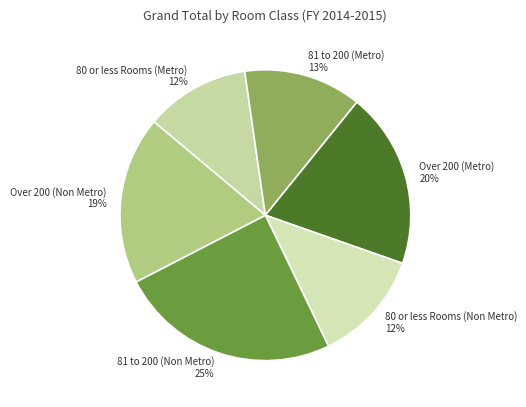

What percentage is the 81 to 200 (Metro) slice, to the nearest percent?

13%